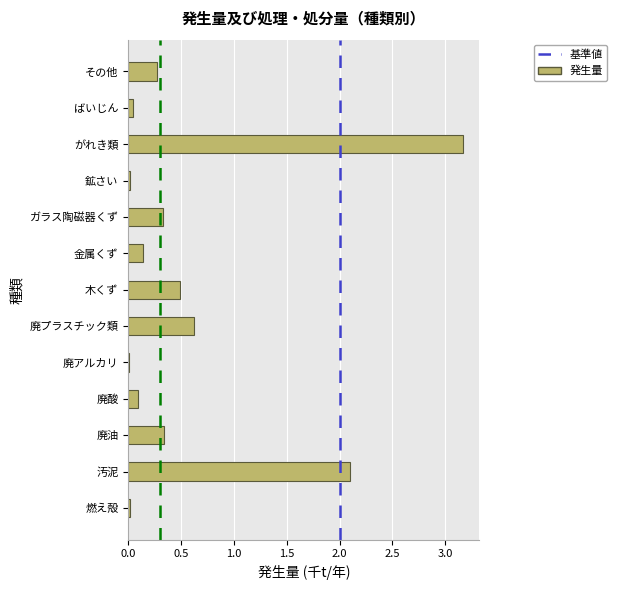

What is the sum of all values?

7.6